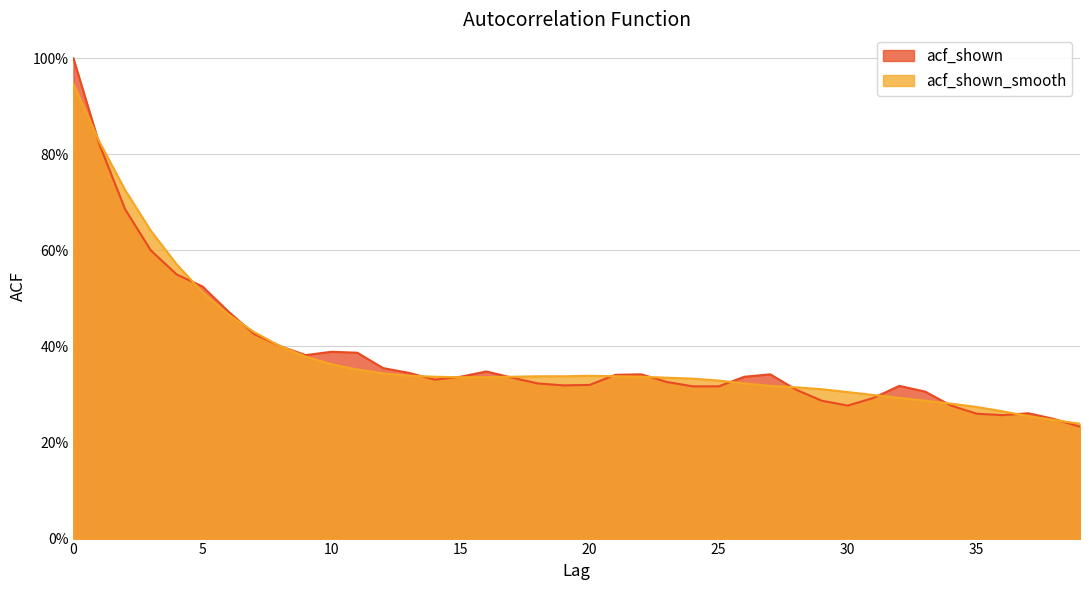

Which category has the lowest value in the acf_shown_smooth series?

39